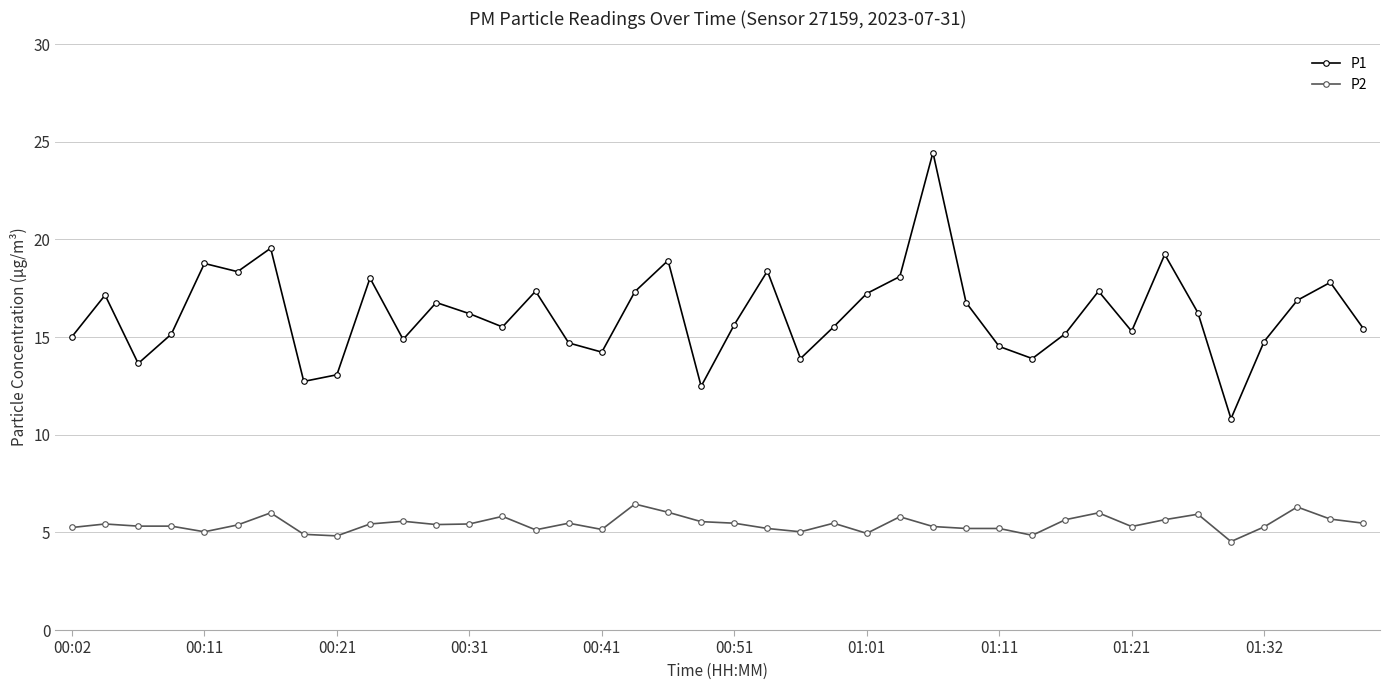

How many data points does each series have?

40